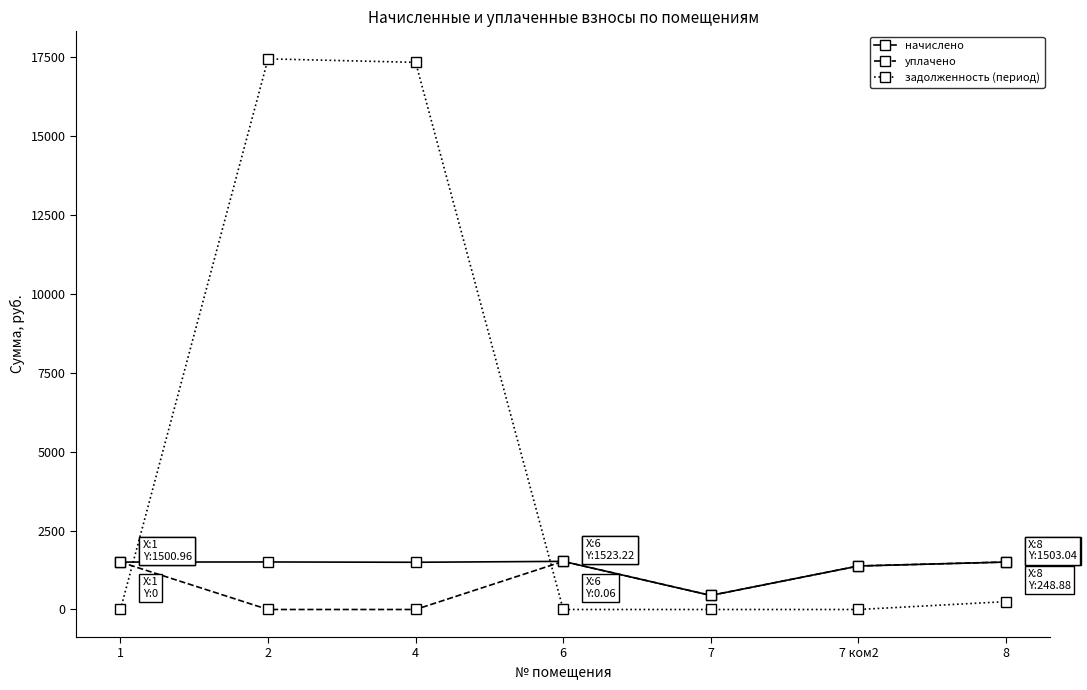

Which series has the widest spread of values?

задолженность (период)